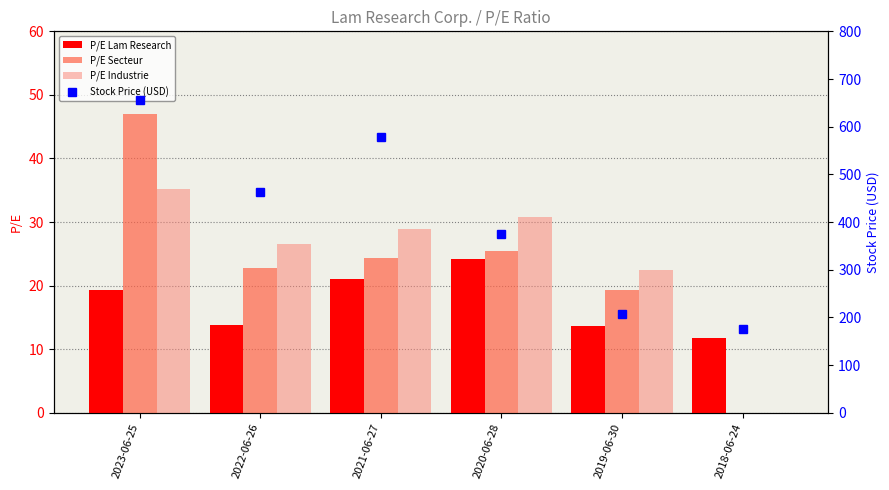

What is the difference between the second highest and minimum values in the P/E Lam Research series?

9.3